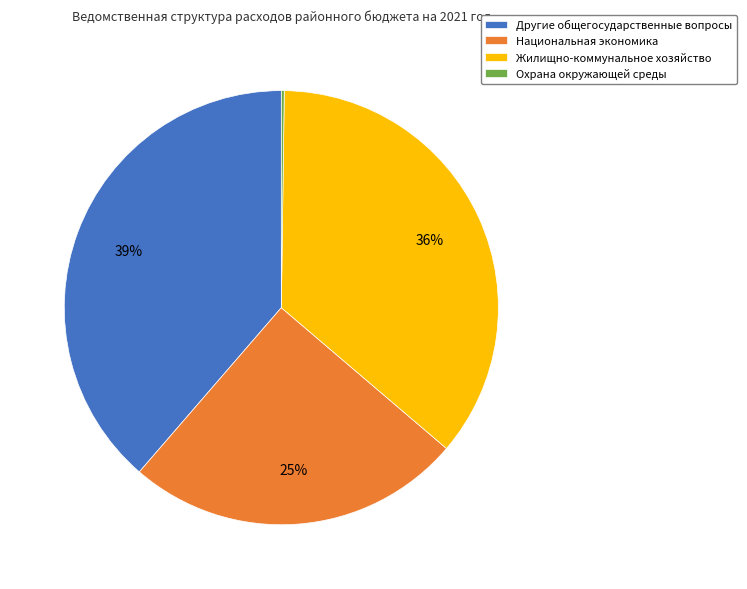

Between Другие общегосударственные вопросы and Жилищно-коммунальное хозяйство, which is larger?

Другие общегосударственные вопросы